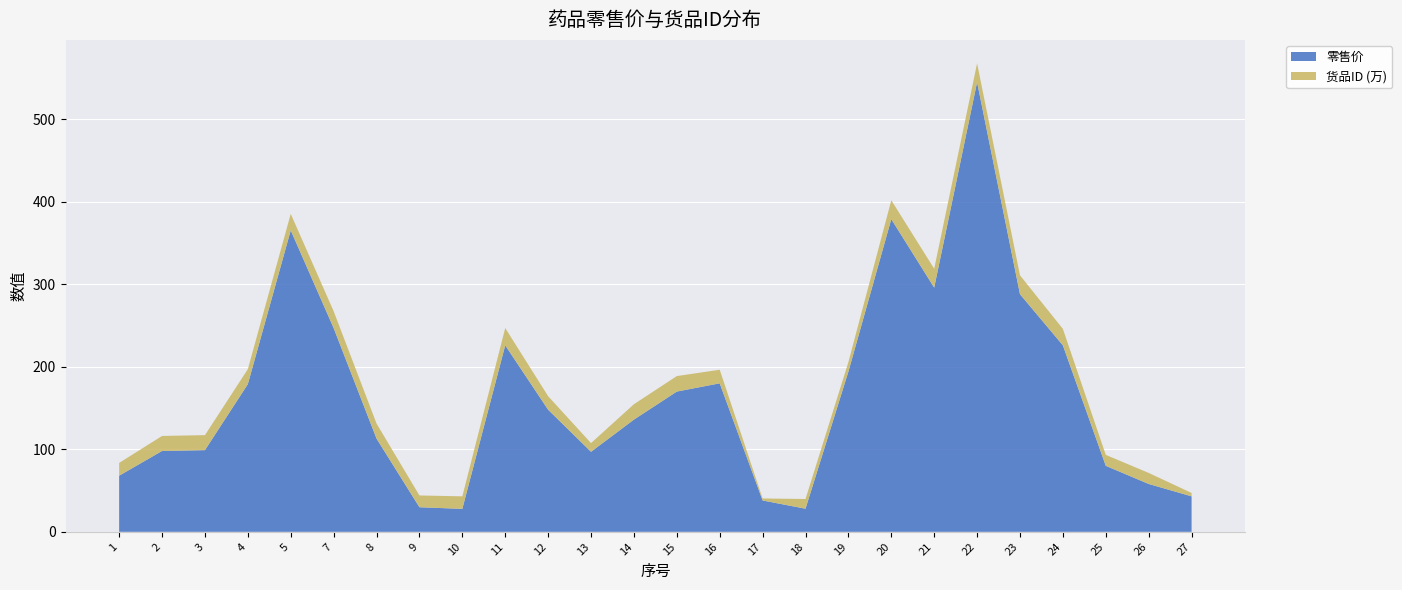

Reading left to right, list all the values displayed in this chart.

零售价: 68.0	98.0	99.0	179.0	365.4	247.0	113.0	29.8	27.8	226.0	148.0	97.0	136.0	170.0	180.0	38.0	28.0	194.2	379.0	296.0	545.0	288.0	226.0	80.0	58.0	43.0
货品ID: 155274.0	182085.0	182086.0	182090.0	200586.0	204485.0	182824.0	142709.0	152231.0	210421.0	164202.0	105511.0	186924.0	187969.0	164949.0	24147.0	117873.0	115608.0	229322.0	229321.0	229320.0	229303.0	200075.0	132561.0	134060.0	41044.0